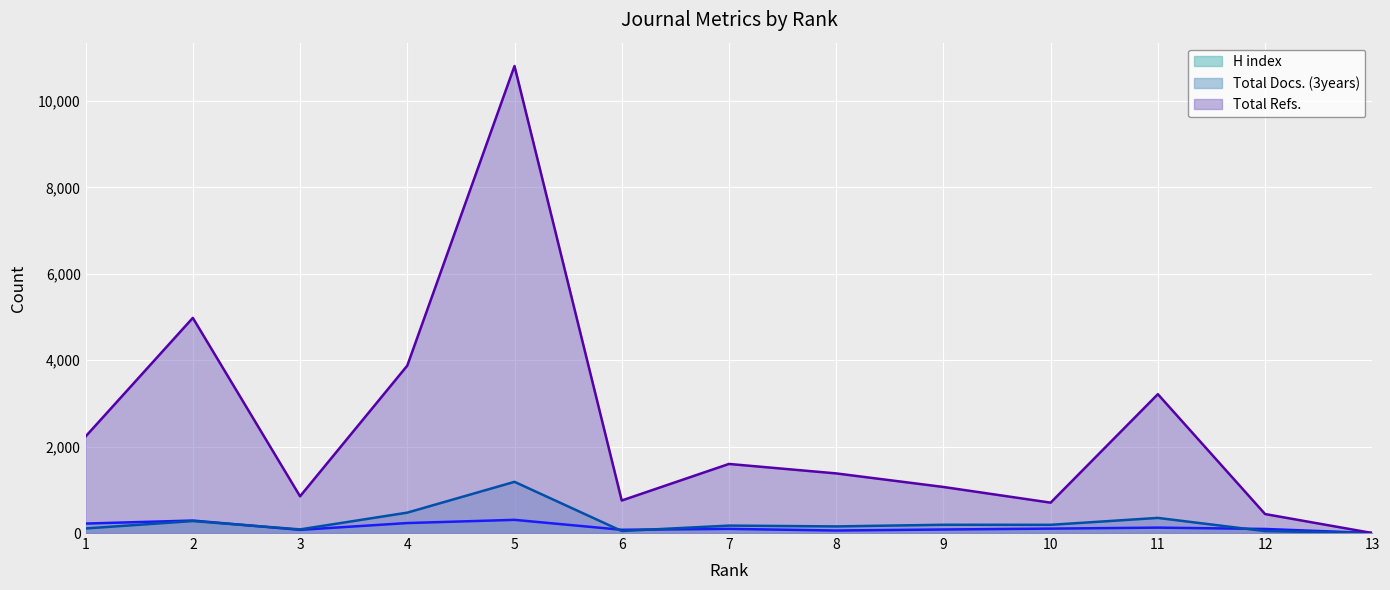

Count the number of data series in this chart.

3